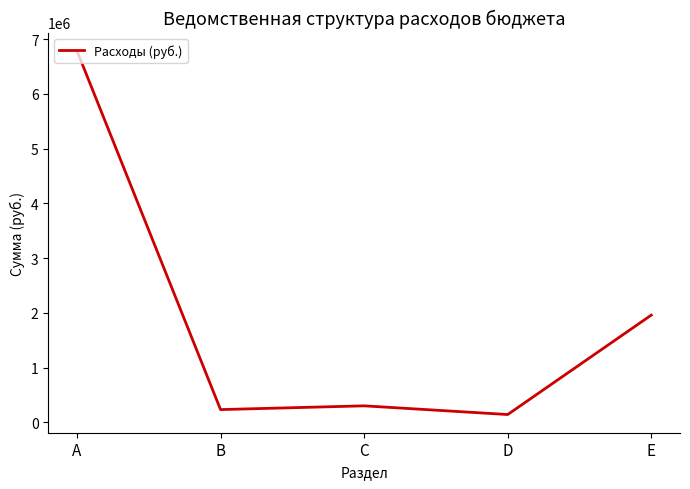

Reading left to right, extract all data points from this chart.

A=6786000.5	B=233531.0	C=302015.0	D=143157.3	E=1959144.0